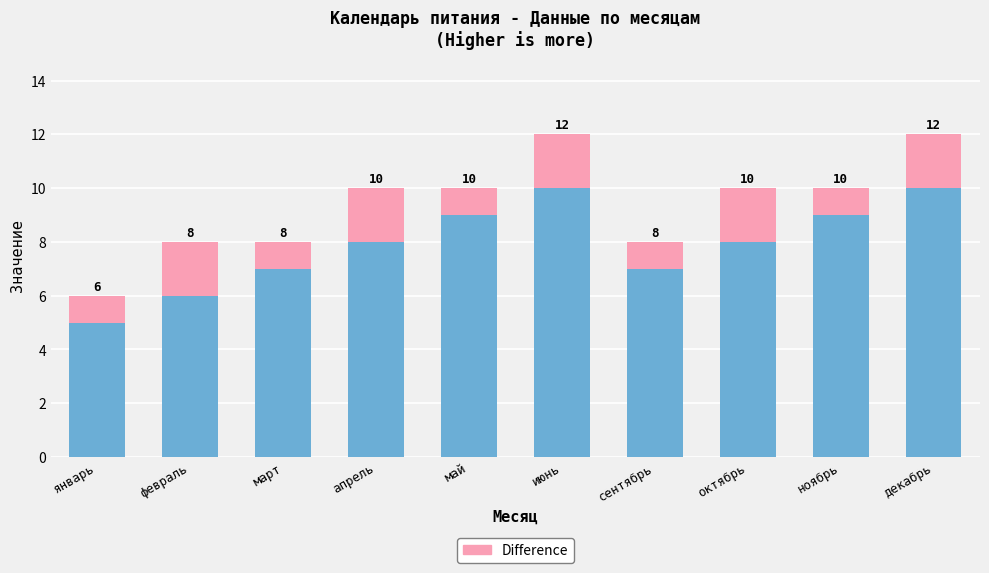

What is the total value across all series at март?

8